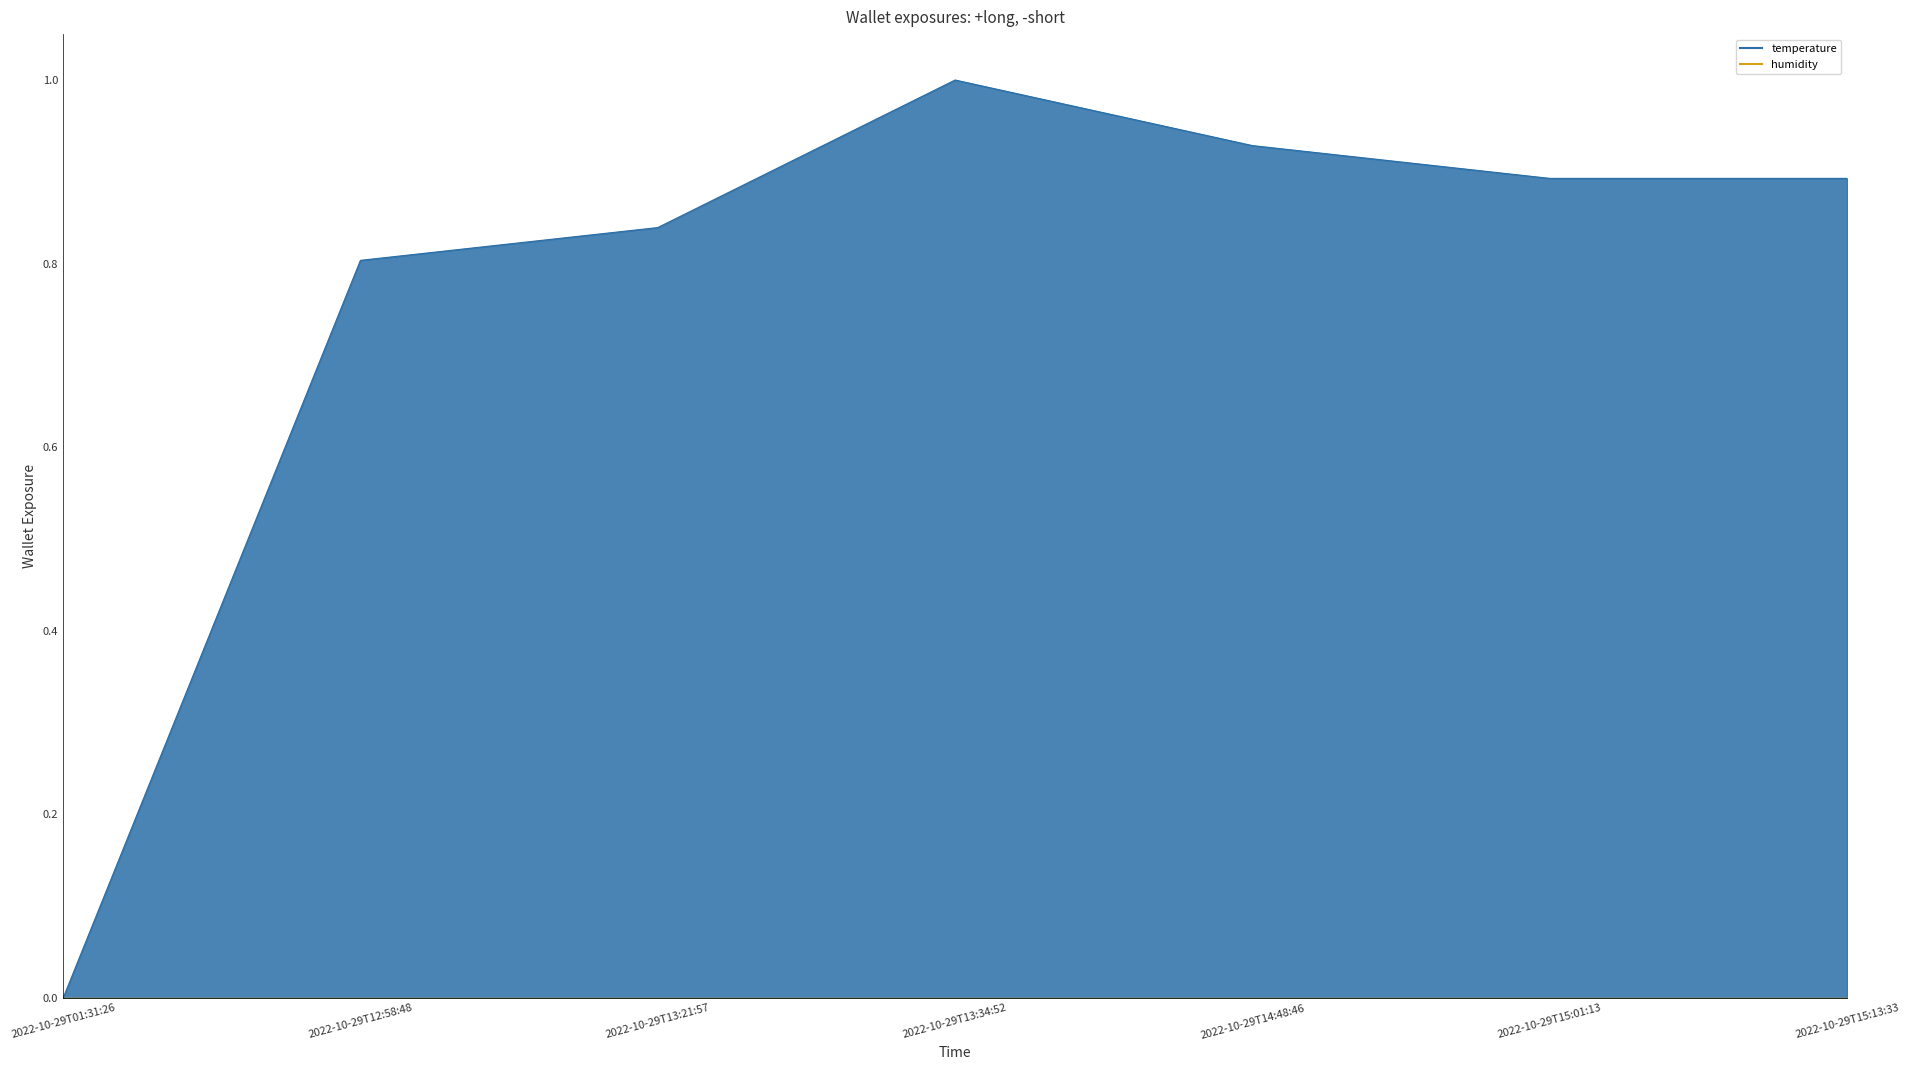

The chart shows a value of 1.5 at 2022-10-29T15:01:13. True or false?

False